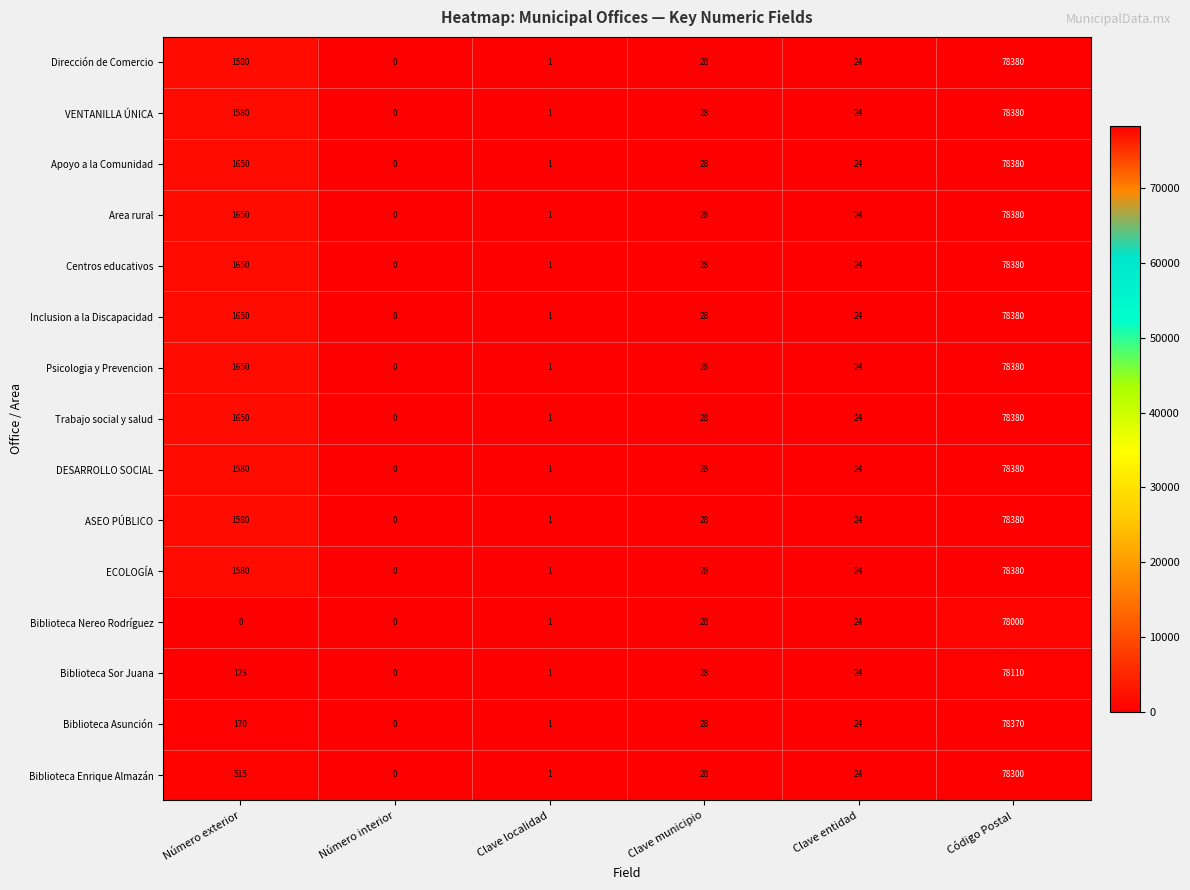

The value of Dirección de Comercio at Código Postal is 78380. True or false?

True